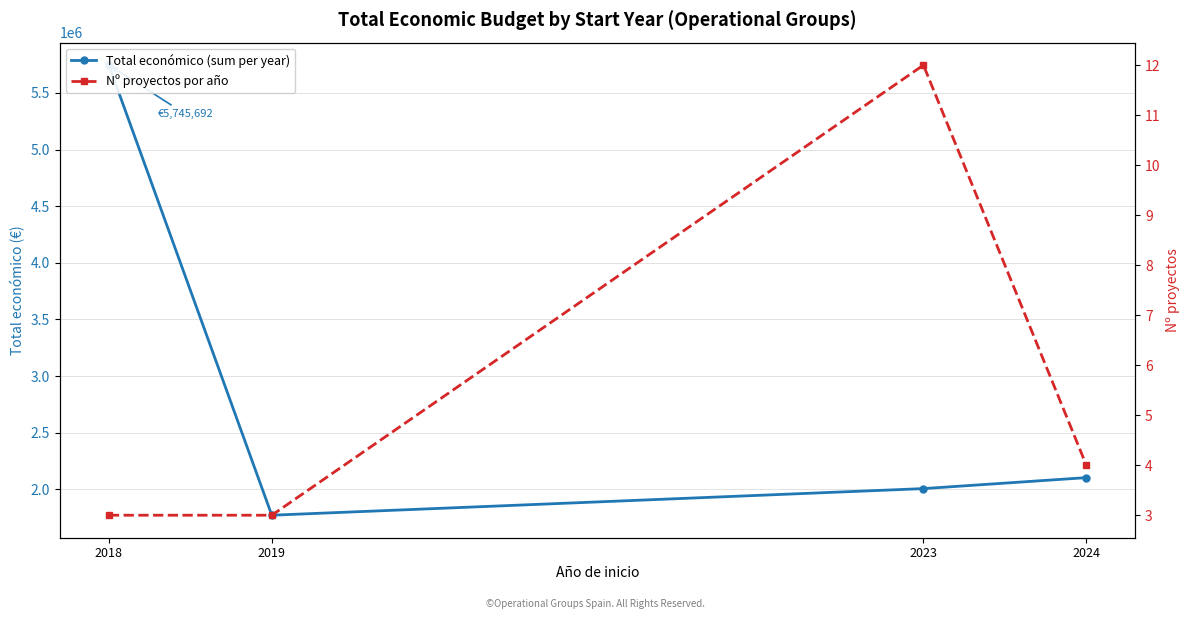

What is the greatest value displayed?

5745692